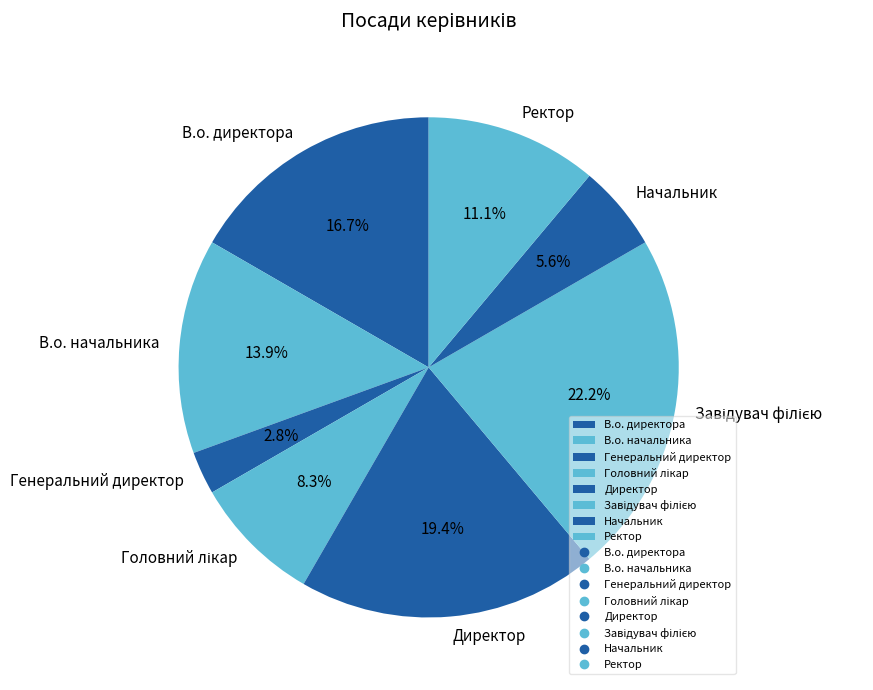

To the nearest percent, what portion does Генеральний директор represent?

3%